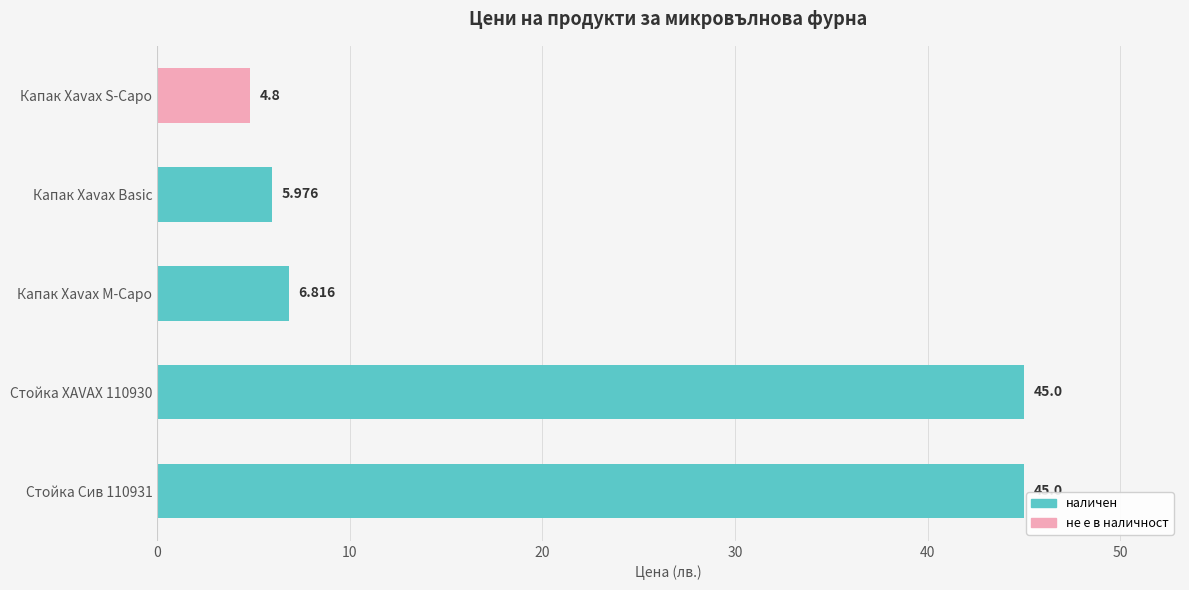

What is the label of the 5th bar from the bottom?

Капак Xavax S-Capo